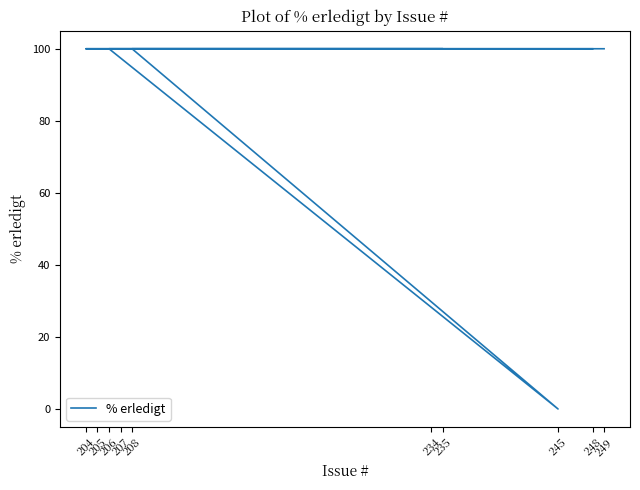

Rank the categories by value from lowest to highest.

245, 249, 208, 206, 235, 205, 204, 207, 234, 248